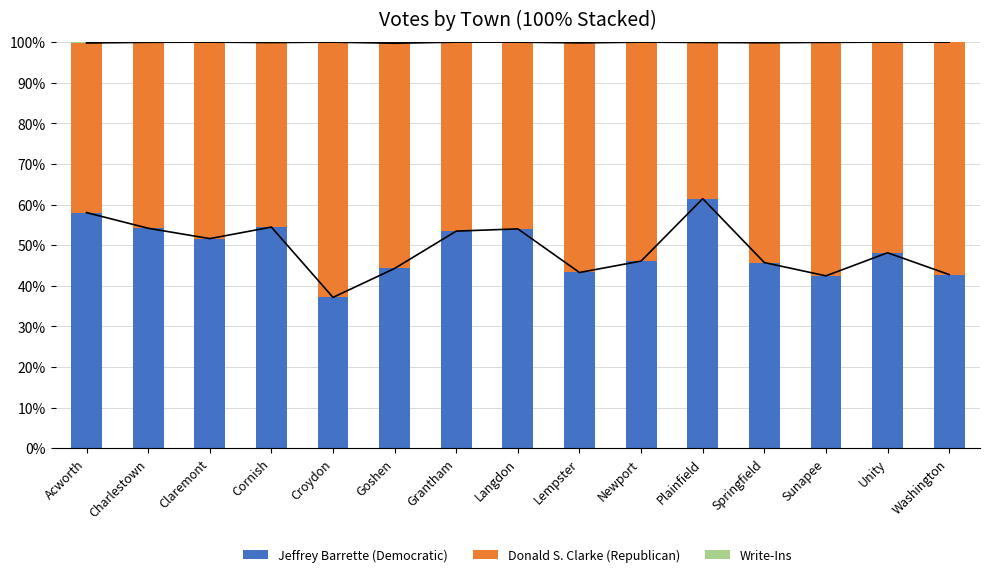

What is the spread (max minus min) of values at Washington?

57.3